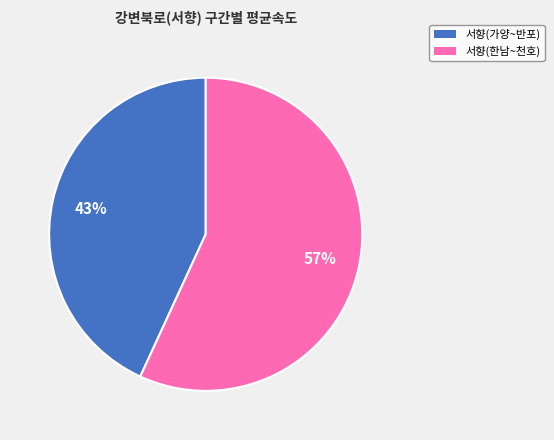

To the nearest percent, what is the average slice percentage?

50%